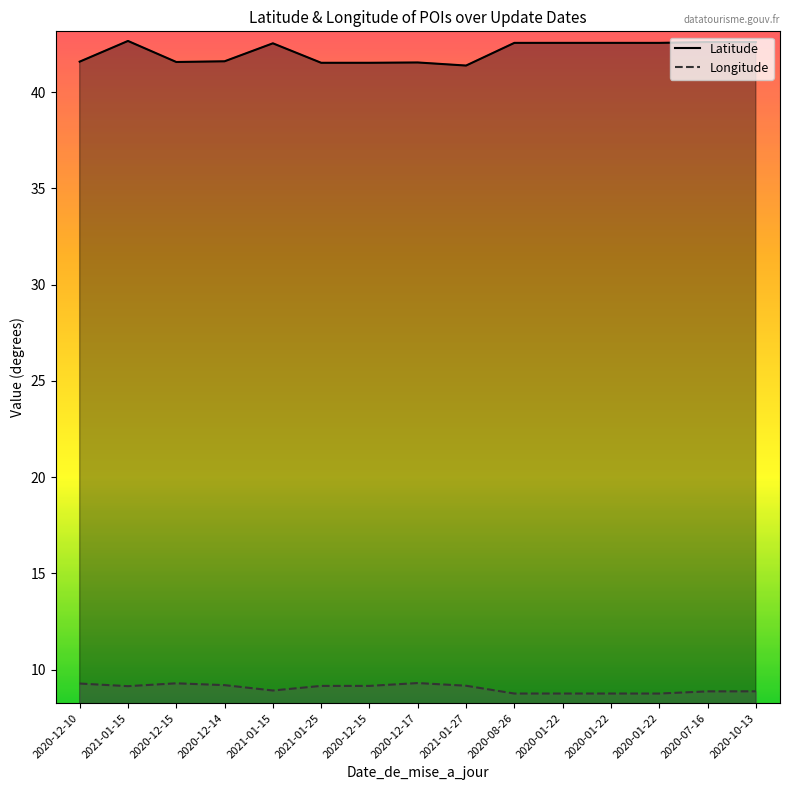

How many Latitude values are between 41 and 42?

7